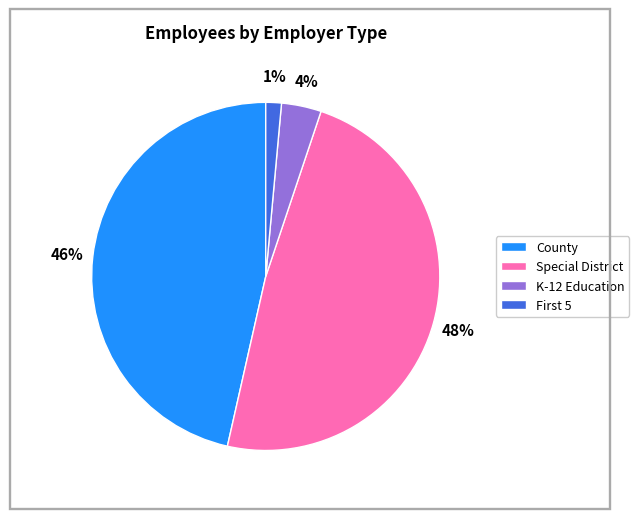

To the nearest percent, what is the difference between the largest and smallest slice percentages?

47%